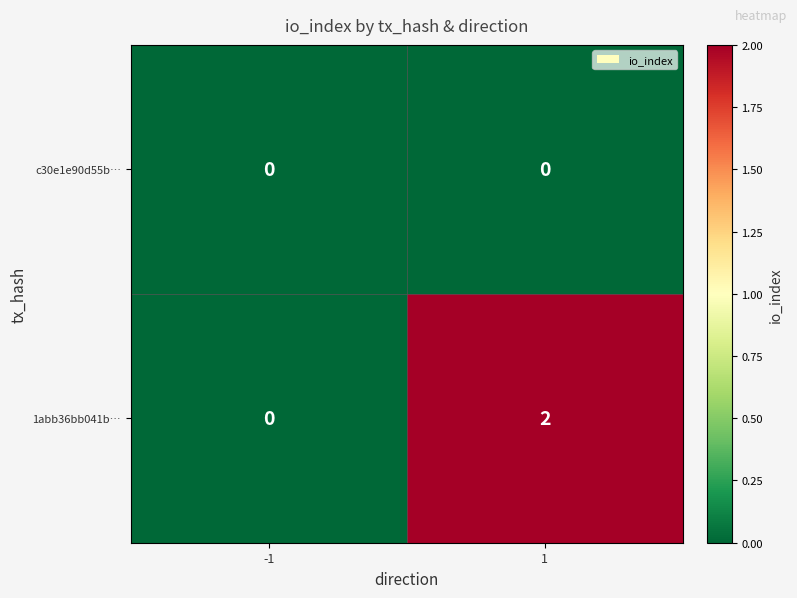

How many data points does each series have?

2